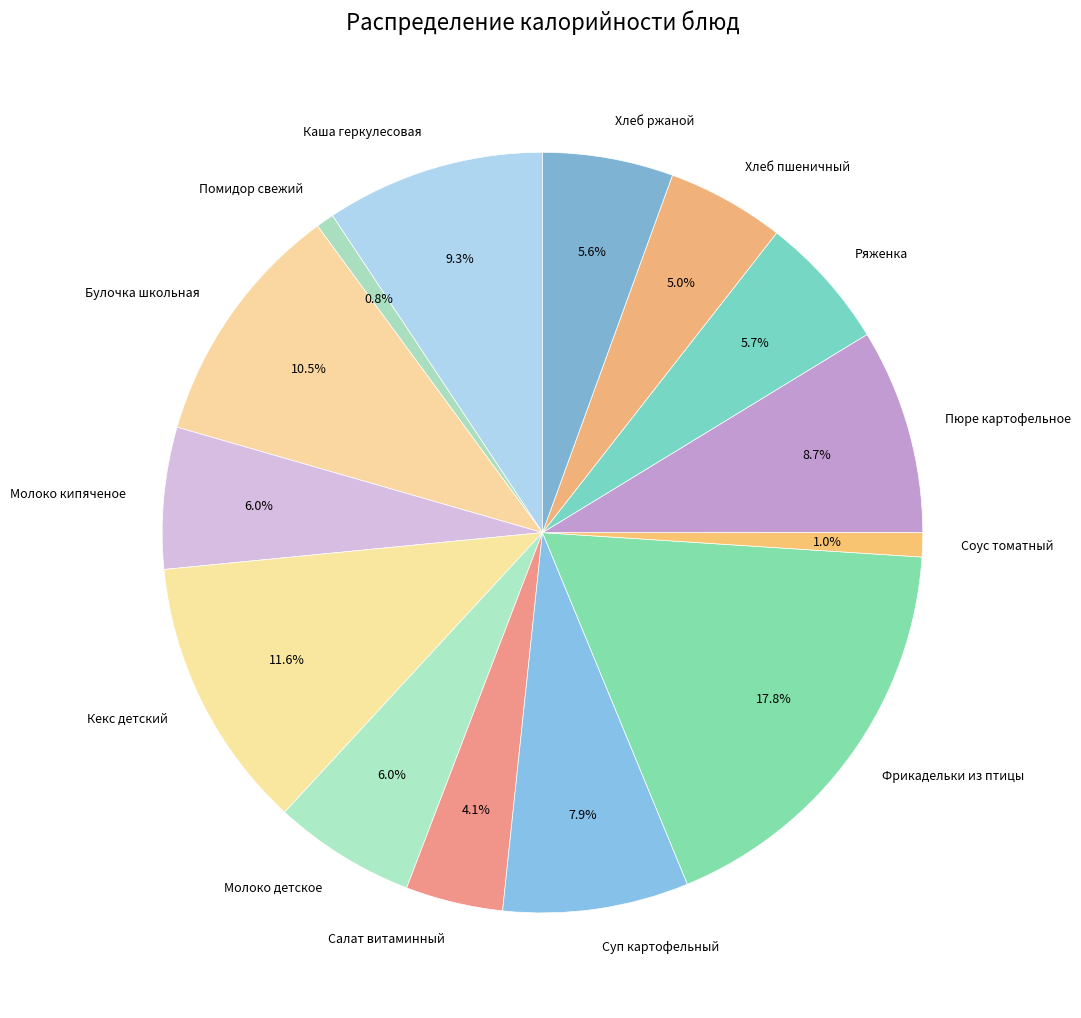

To the nearest percent, what is the average slice percentage?

7%